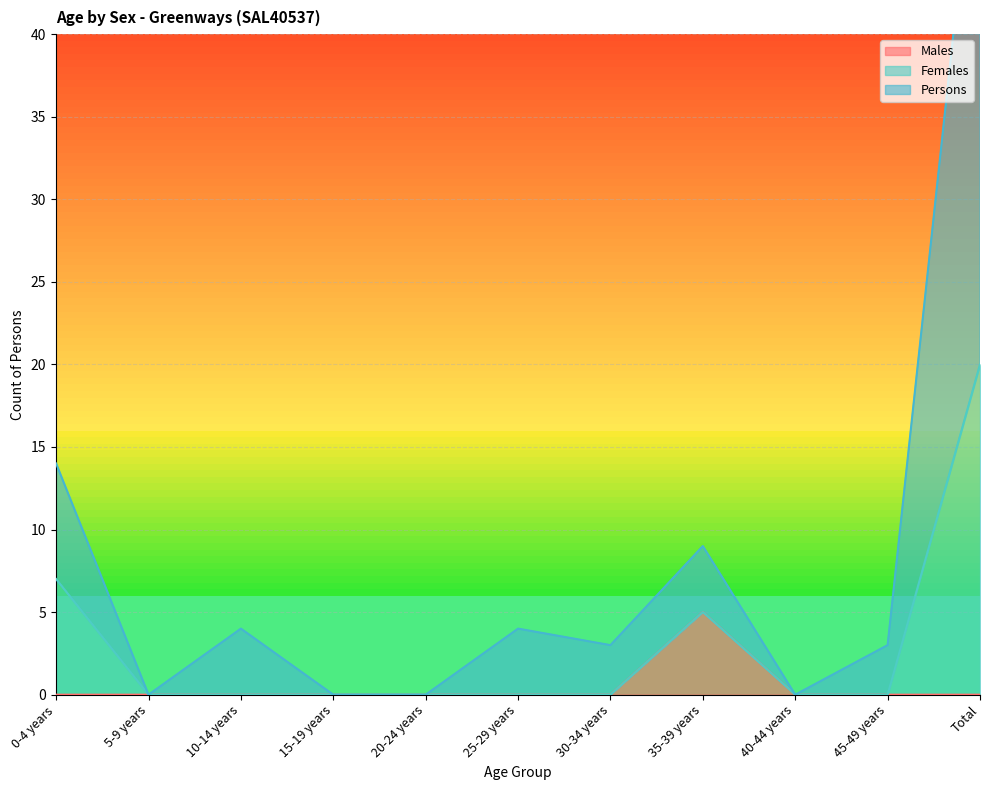

How many Males values are between 0 and 1?

10